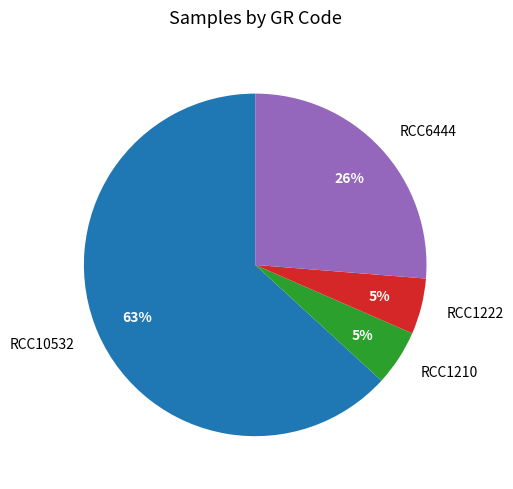

Which slice is the largest?

RCC10532